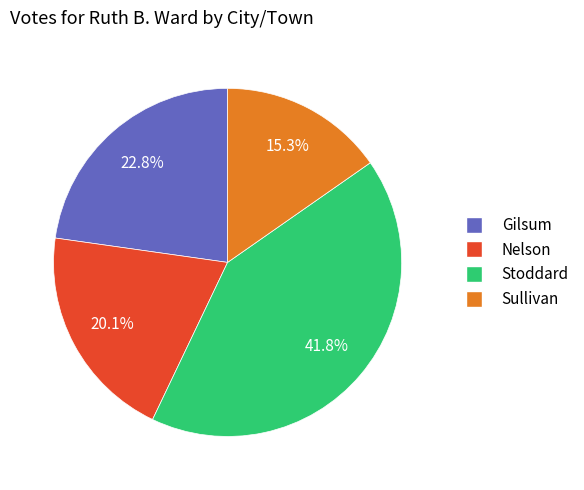

What is the largest slice in the pie chart?

Stoddard